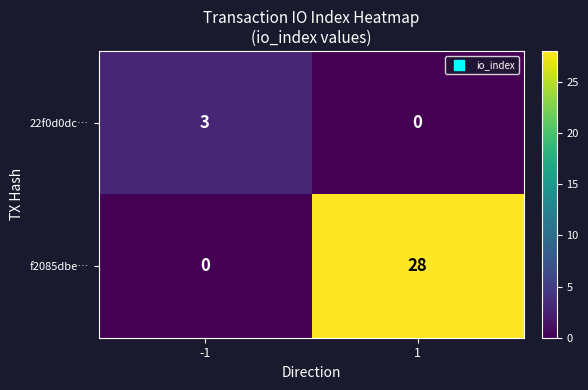

Which series has the widest spread of values?

f2085dbe…